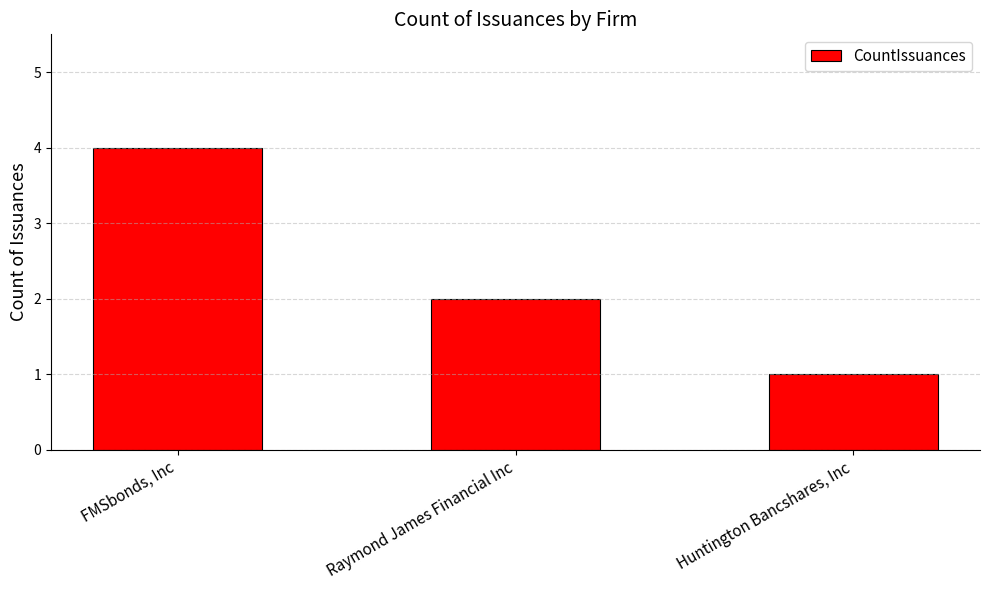

How many bars are there in total?

3